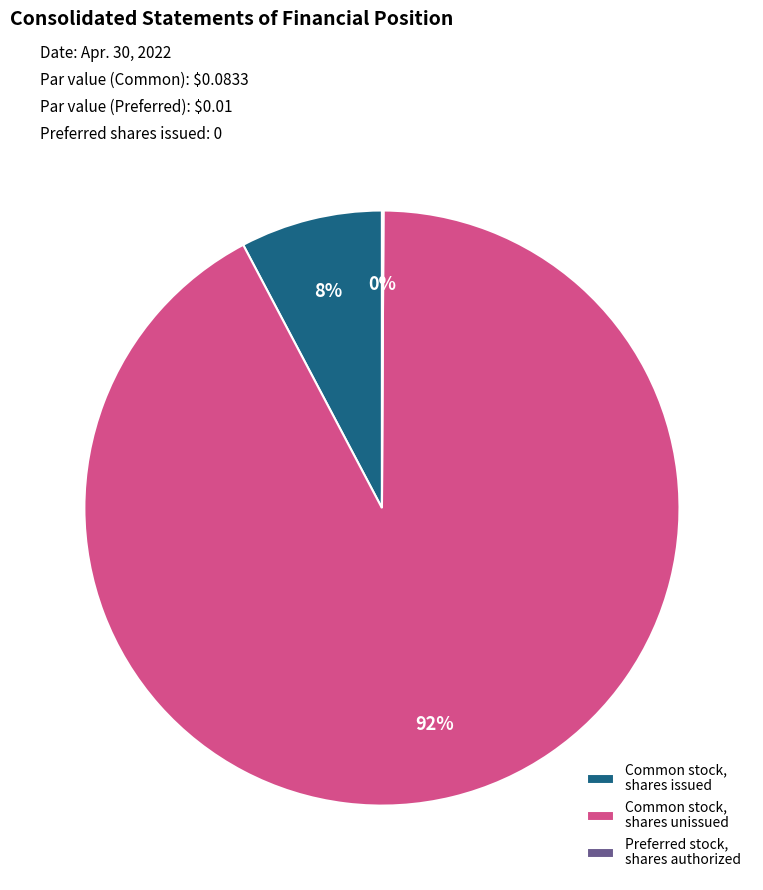

Which category accounts for the majority?

Common stock, shares unissued